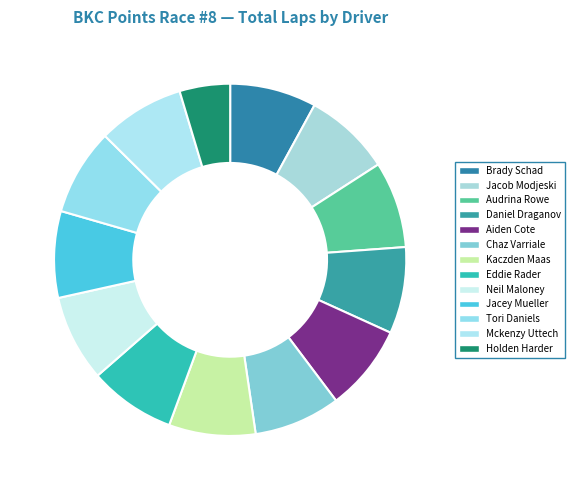

Count the number of slices in the pie.

13